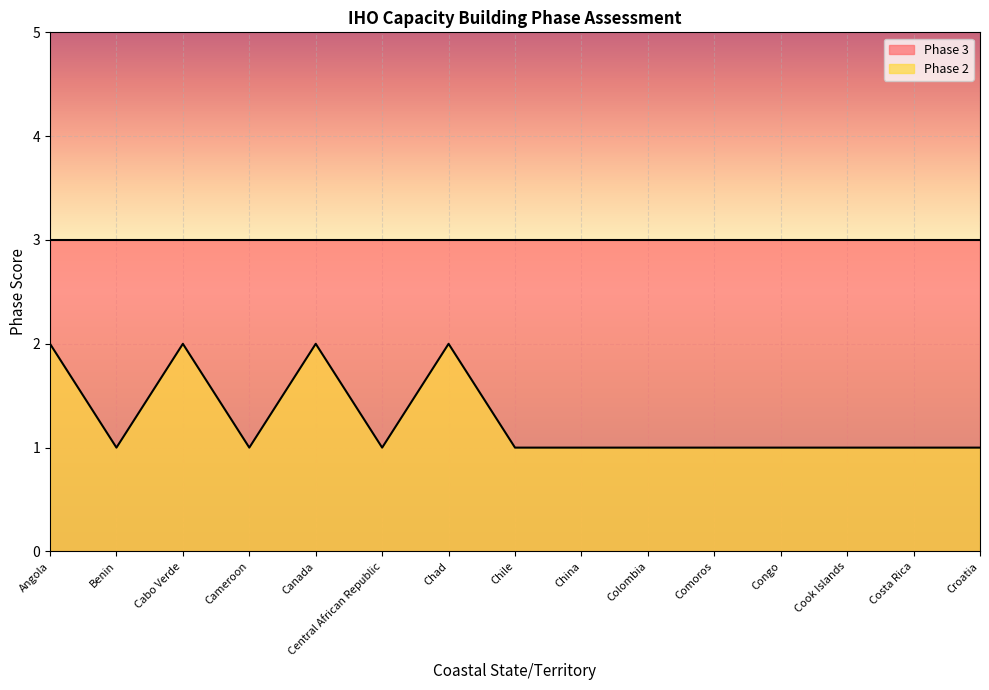

How many interior local valleys (lower than both neighbors) does the data have?

3